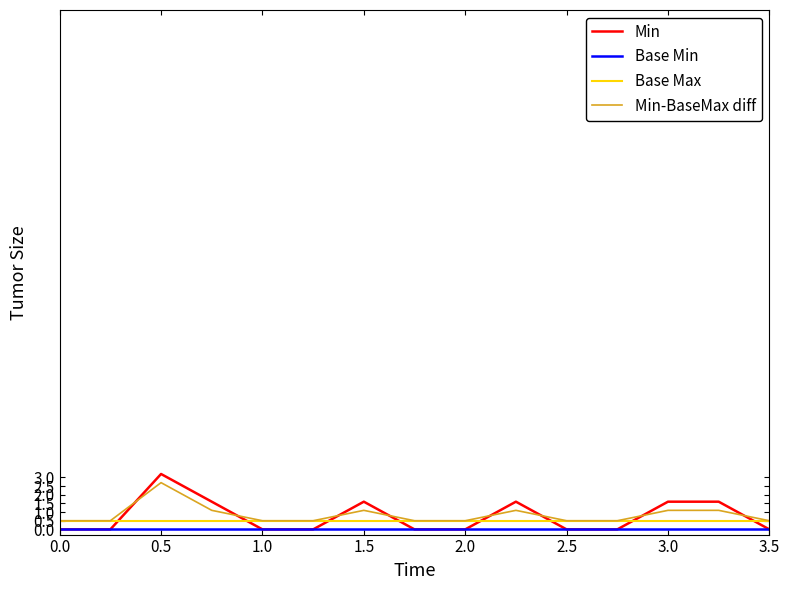

Rank the series by their maximum value, from lowest to highest.

Base Min, Base Max, Min-BaseMax diff, Min